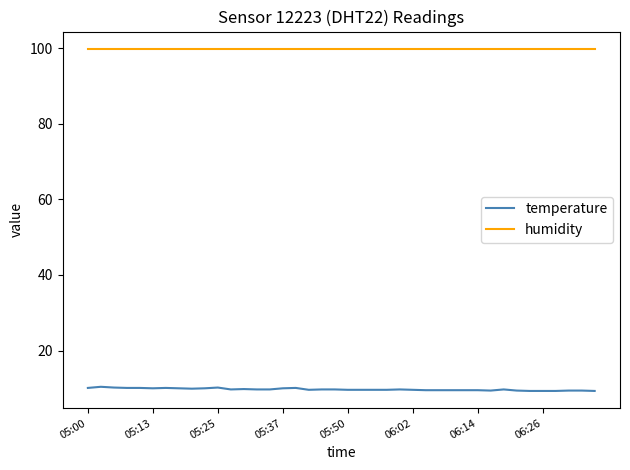

What are all the series names shown in the legend?

temperature, humidity